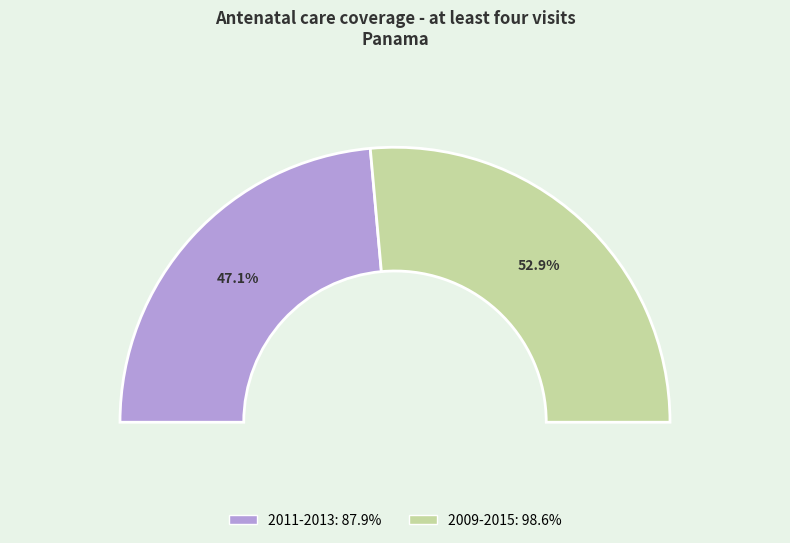

Is there a majority slice in this chart?

Yes